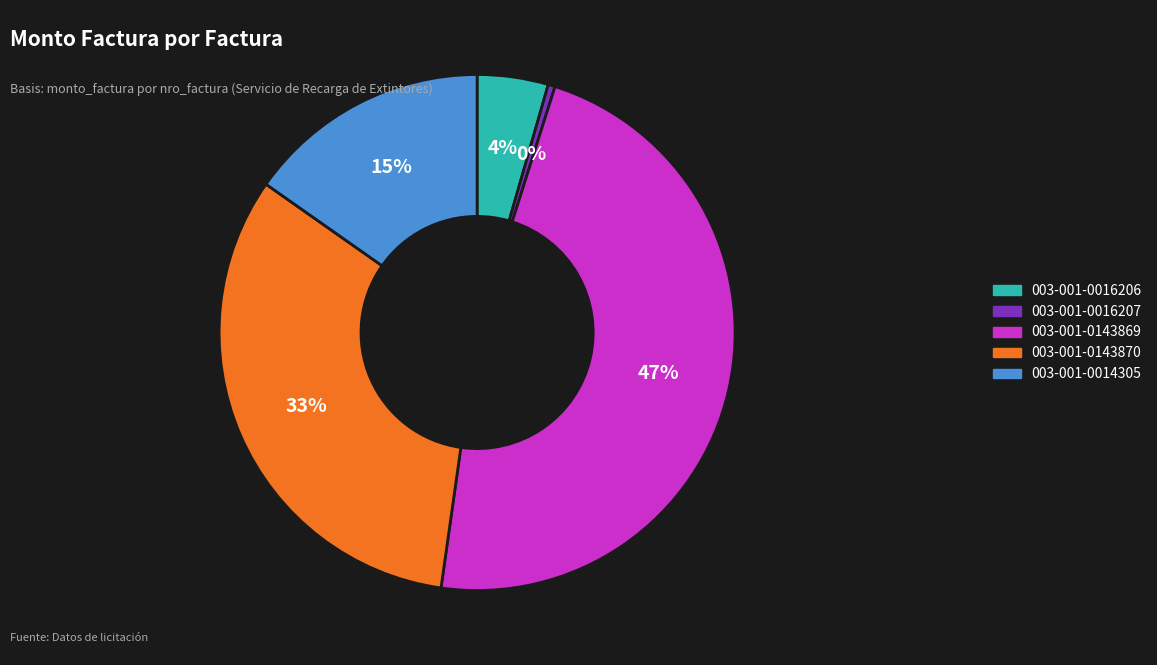

Does any single category account for the majority?

No